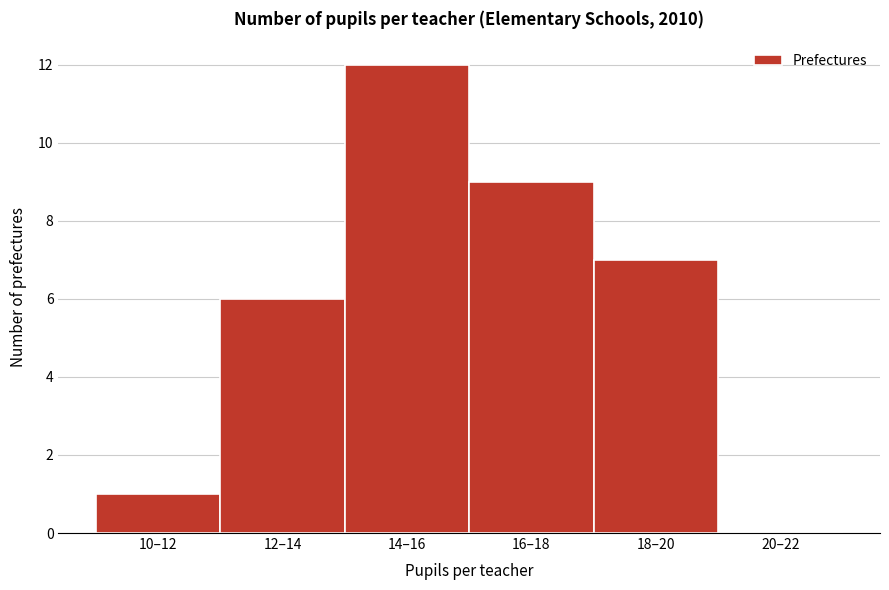

Reading left to right, what are all the values shown in this chart?

10–12=1	12–14=6	14–16=12	16–18=9	18–20=7	20–22=0